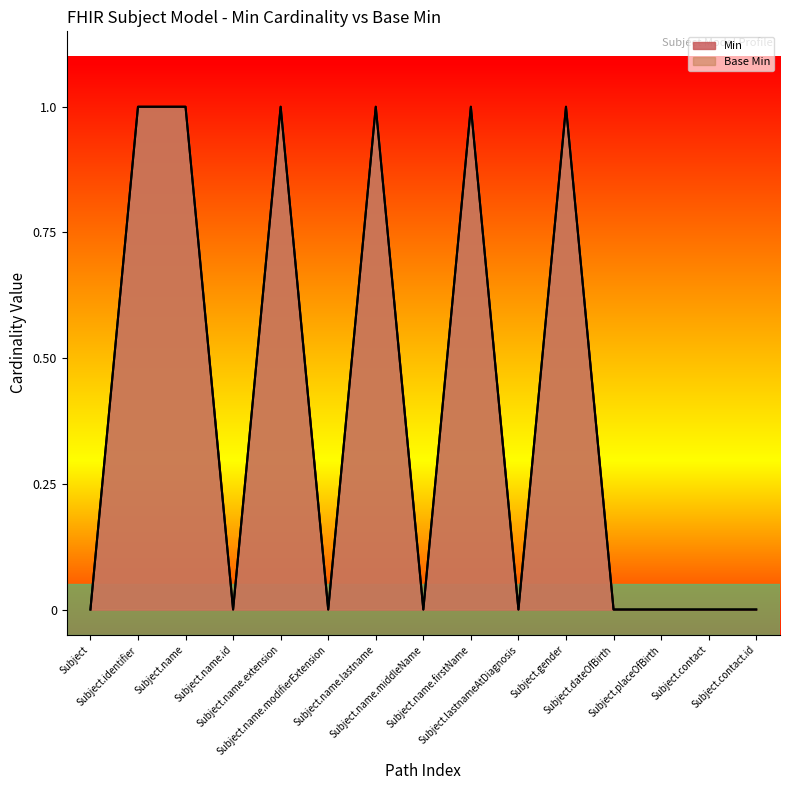

In Min, how many points are lower than both neighbors (excluding endpoints)?

4